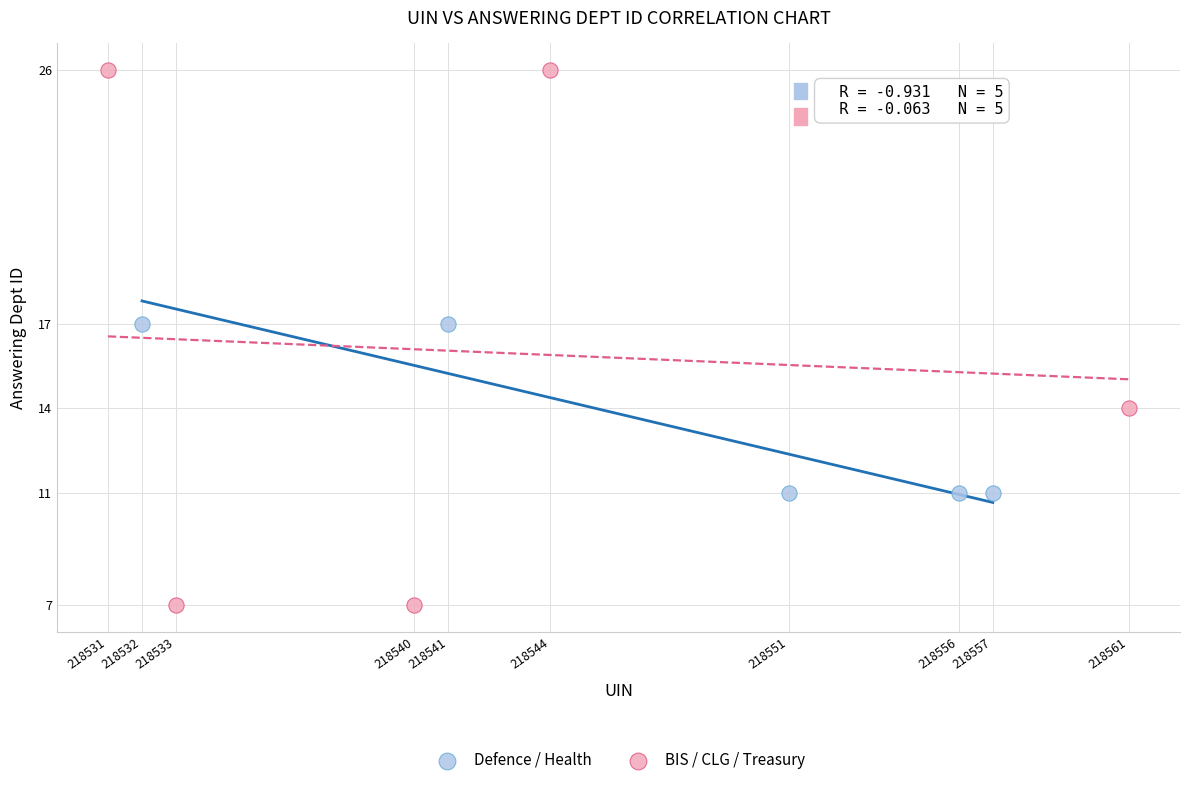

Which series contains the highest Y value?

BIS / CLG / Treasury